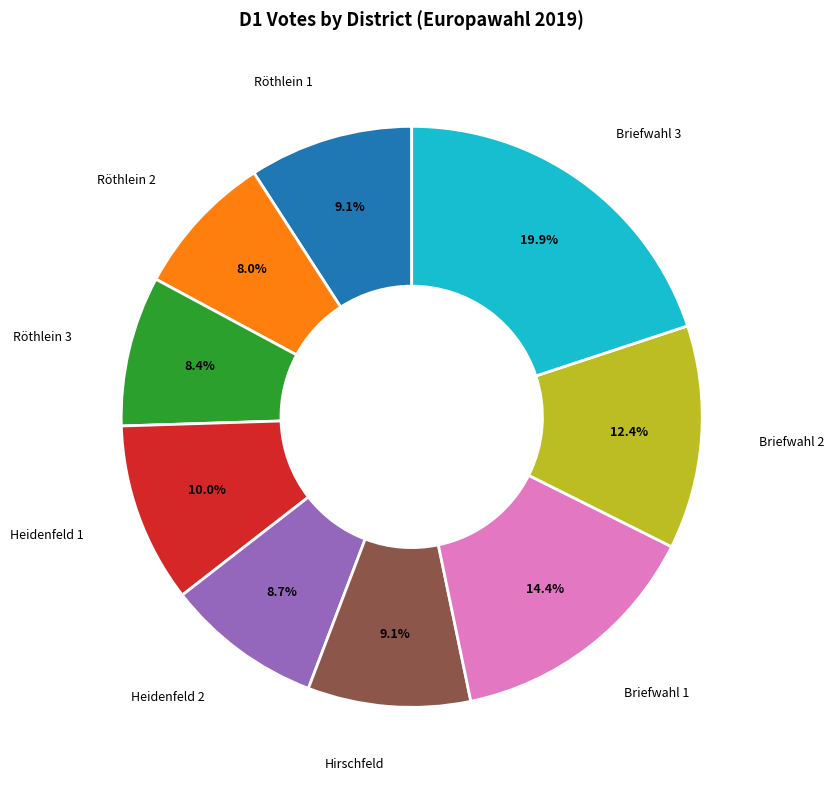

Does any single category account for the majority?

No